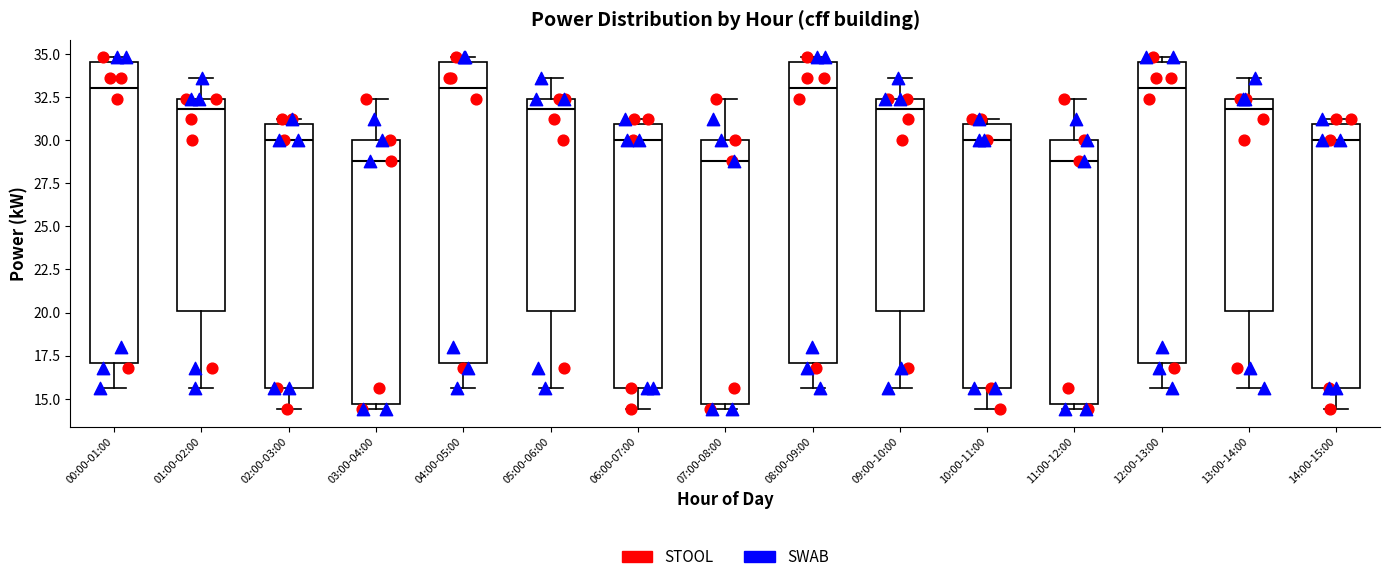

Reading left to right, transcribe this box plot: for each box, give where its median line is, the range the box spans, and where its two whiskers end, as read against the y-axis. The values are not printed on the chart, so give them approximately, as read against the axis.

00:00-01:00: median 33.0, box 17.0 to 34.5, whiskers 15.5 to 35.0
01:00-02:00: median 32.0, box 20.0 to 32.5, whiskers 15.5 to 33.5
02:00-03:00: median 30.0, box 15.5 to 31.0, whiskers 14.5 to 31.0 (just above the box's upper edge)
03:00-04:00: median 29.0, box 14.5 to 30.0, whiskers 14.5 (just below the box's lower edge) to 32.5
04:00-05:00: median 33.0, box 17.0 to 34.5, whiskers 15.5 to 35.0
05:00-06:00: median 32.0, box 20.0 to 32.5, whiskers 15.5 to 33.5
06:00-07:00: median 30.0, box 15.5 to 31.0, whiskers 14.5 to 31.0 (just above the box's upper edge)
07:00-08:00: median 29.0, box 14.5 to 30.0, whiskers 14.5 (just below the box's lower edge) to 32.5
08:00-09:00: median 33.0, box 17.0 to 34.5, whiskers 15.5 to 35.0
09:00-10:00: median 32.0, box 20.0 to 32.5, whiskers 15.5 to 33.5
10:00-11:00: median 30.0, box 15.5 to 31.0, whiskers 14.5 to 31.0 (just above the box's upper edge)
11:00-12:00: median 29.0, box 14.5 to 30.0, whiskers 14.5 (just below the box's lower edge) to 32.5
12:00-13:00: median 33.0, box 17.0 to 34.5, whiskers 15.5 to 35.0
13:00-14:00: median 32.0, box 20.0 to 32.5, whiskers 15.5 to 33.5
14:00-15:00: median 30.0, box 15.5 to 31.0, whiskers 14.5 to 31.0 (just above the box's upper edge)